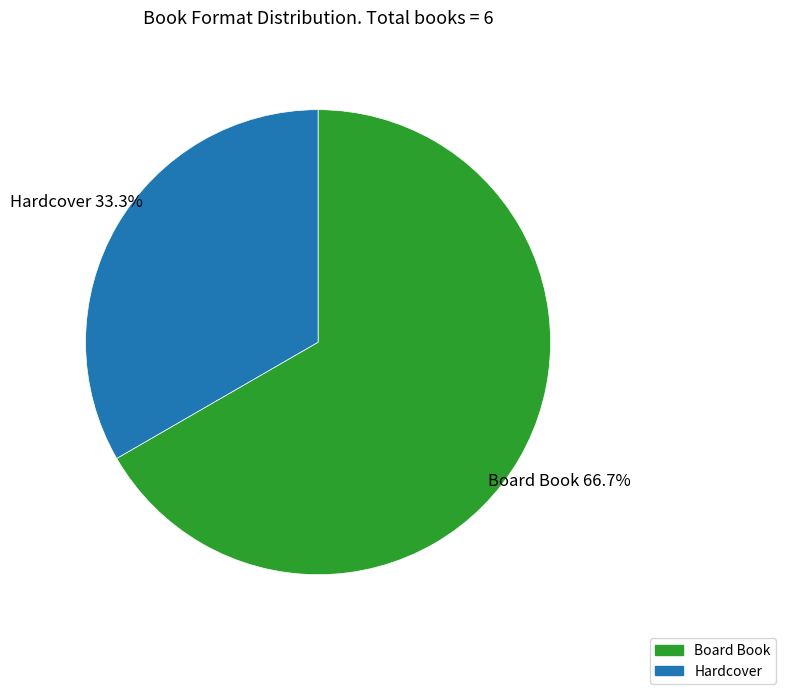

What percentage do Board Book and Hardcover together represent?

100.0%